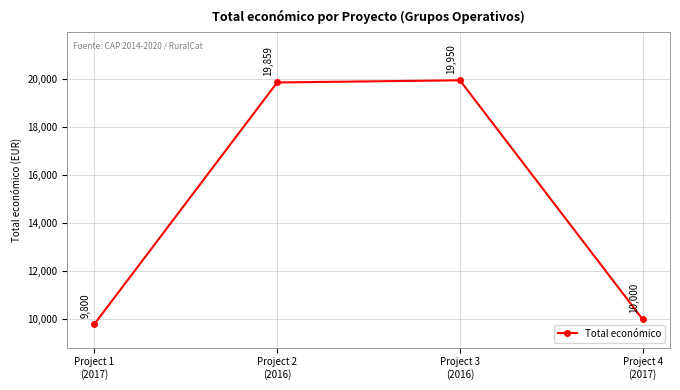

Count the number of data series in this chart.

1